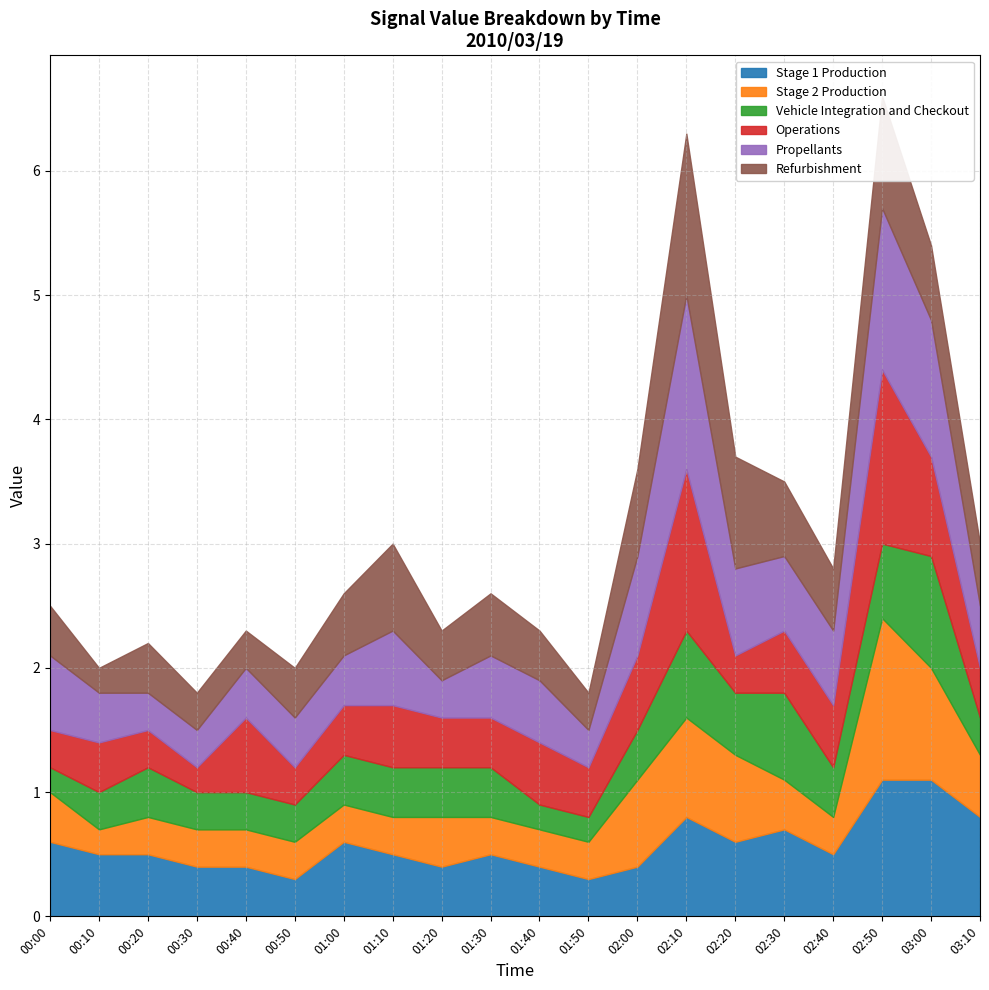

What position from the right is 02:40?

4